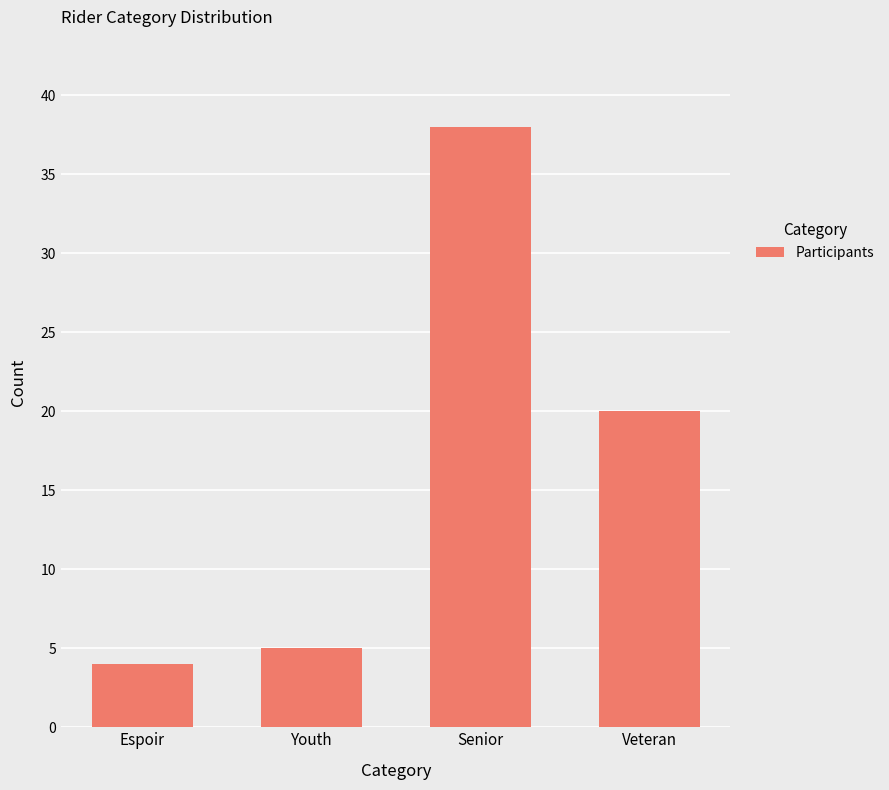

Are the bars grouped side by side (vs. stacked)?

No